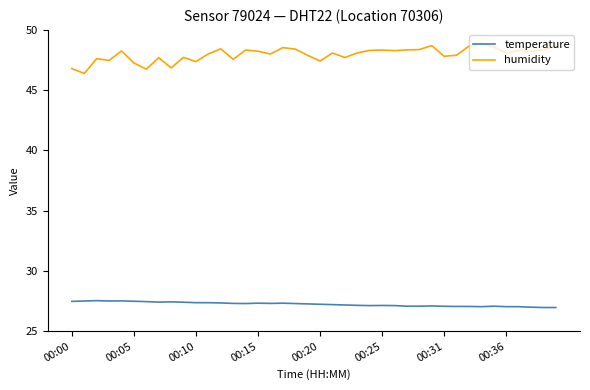

List the series in order of their peak value, lowest first.

temperature, humidity